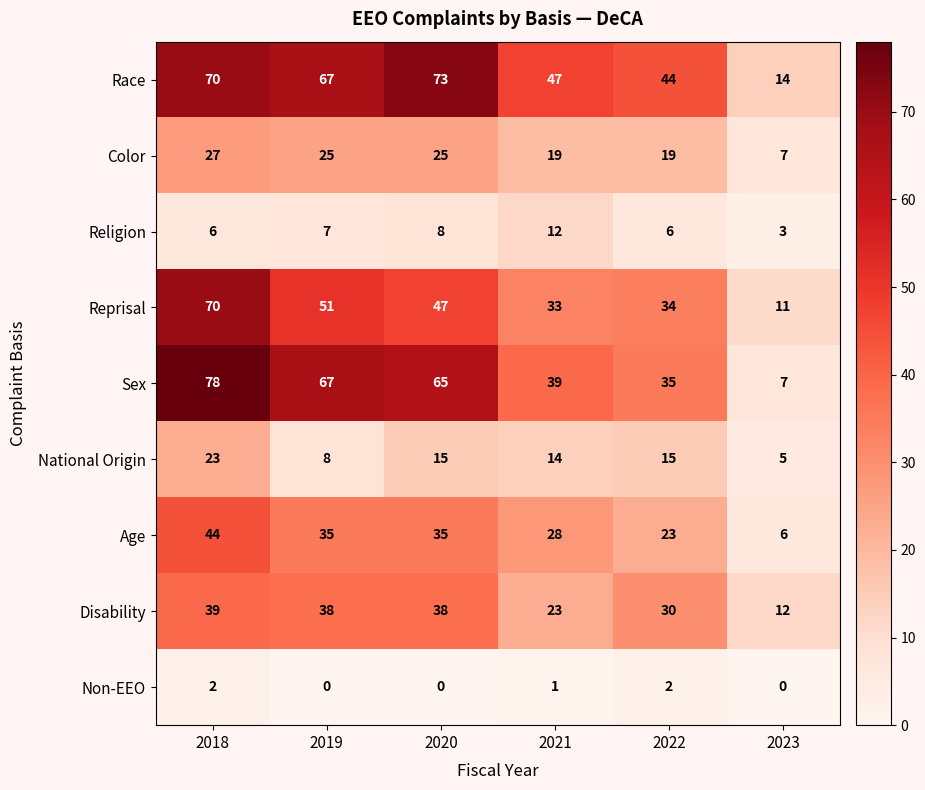

What is the average value of the Religion series?

7